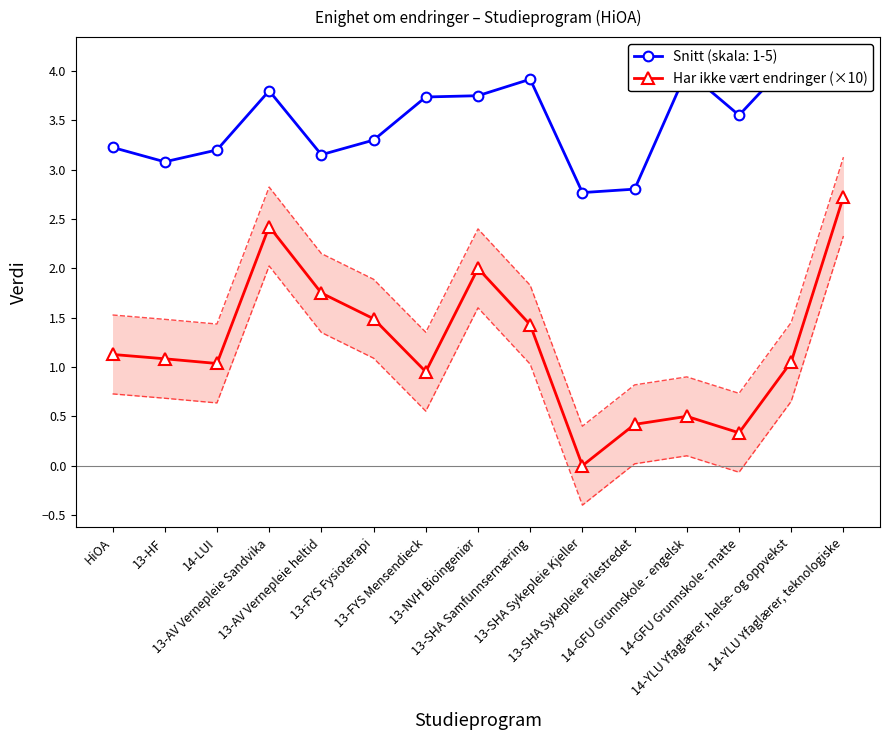

Is this an area chart (filled region under the line)?

No